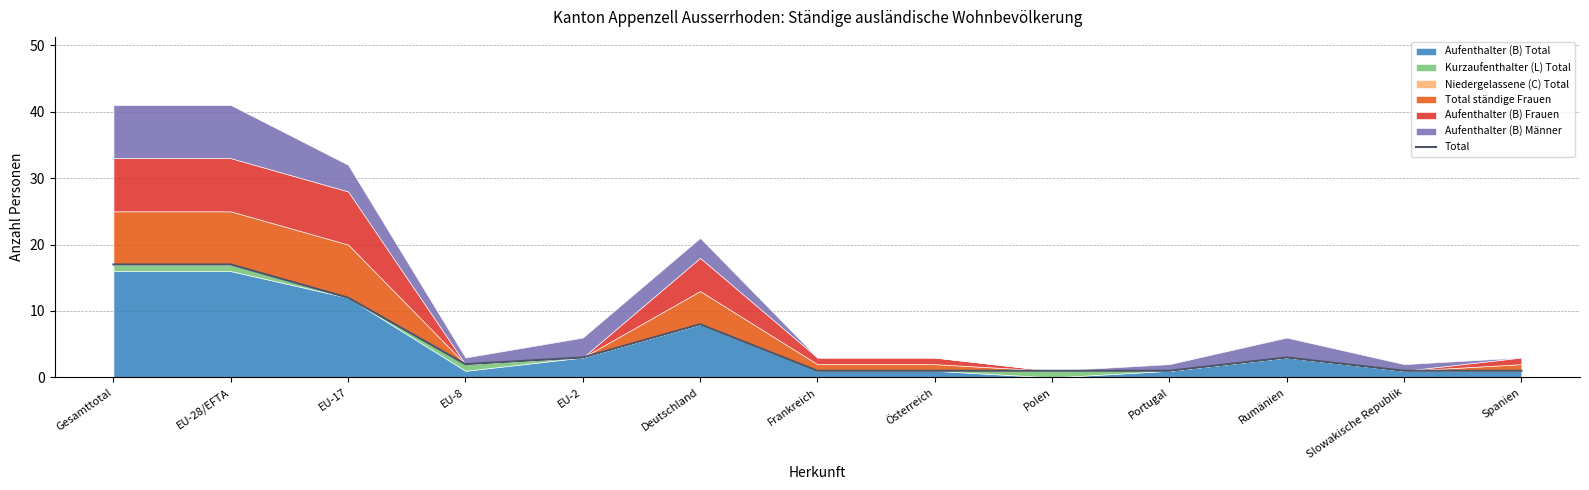

Between Frankreich and EU-8, which is larger?

EU-8